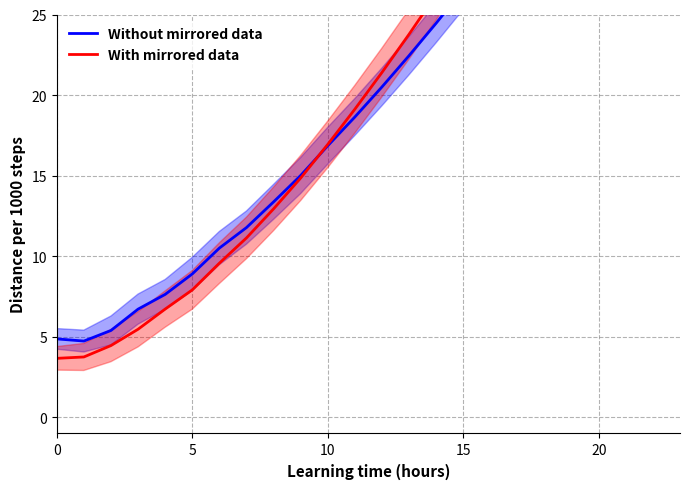

What is the greatest value displayed?

55.4